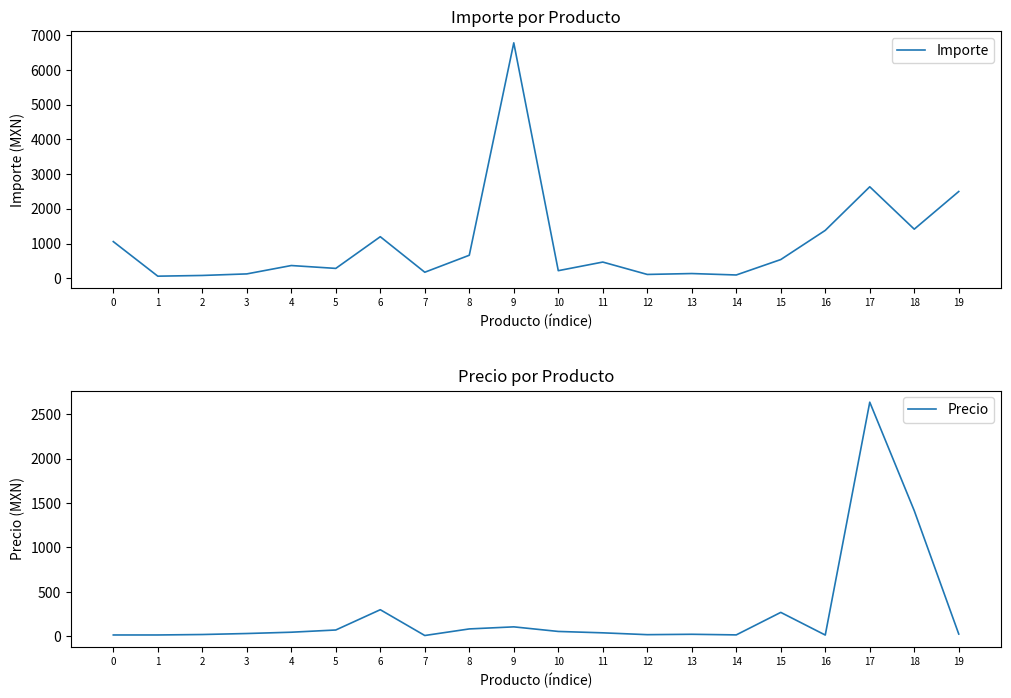

The Precio series shows 5.1 at 13. True or false?

False